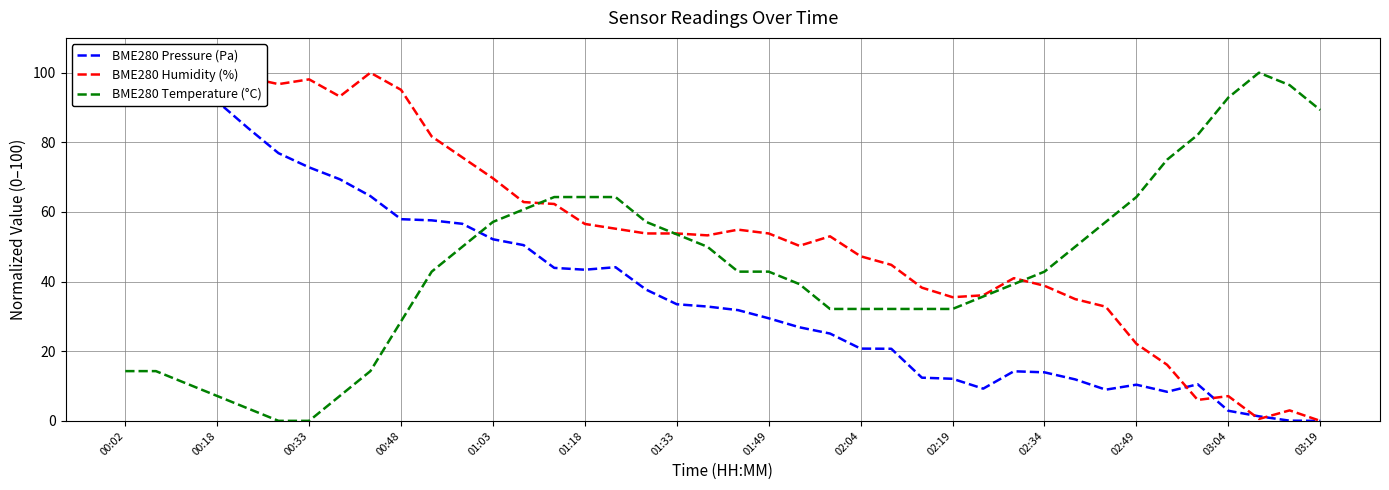

At how many categories does at least one series exceed 61?

24